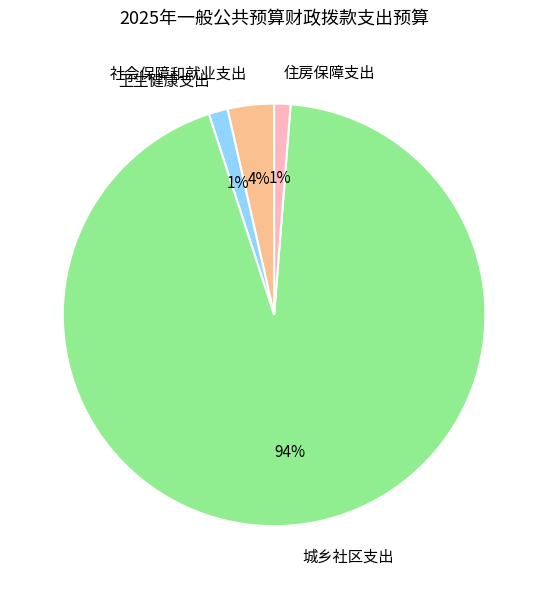

To the nearest percent, what is the difference between the largest and smallest slice percentages?

93%